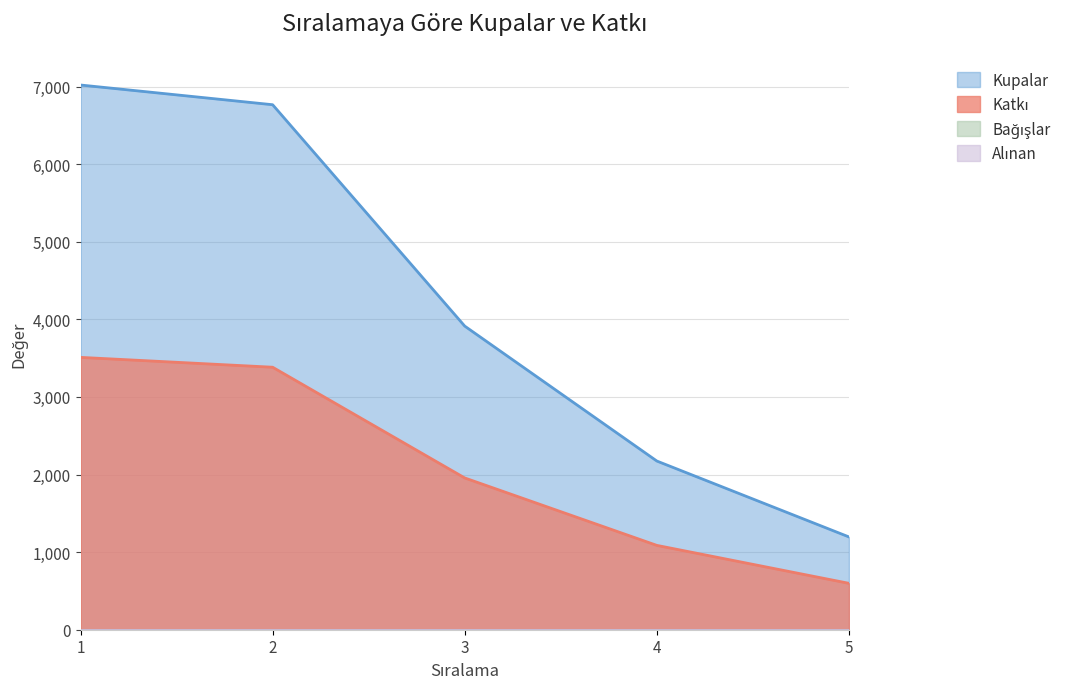

What is the value of the Katkı point at the 1st from the left?

3510